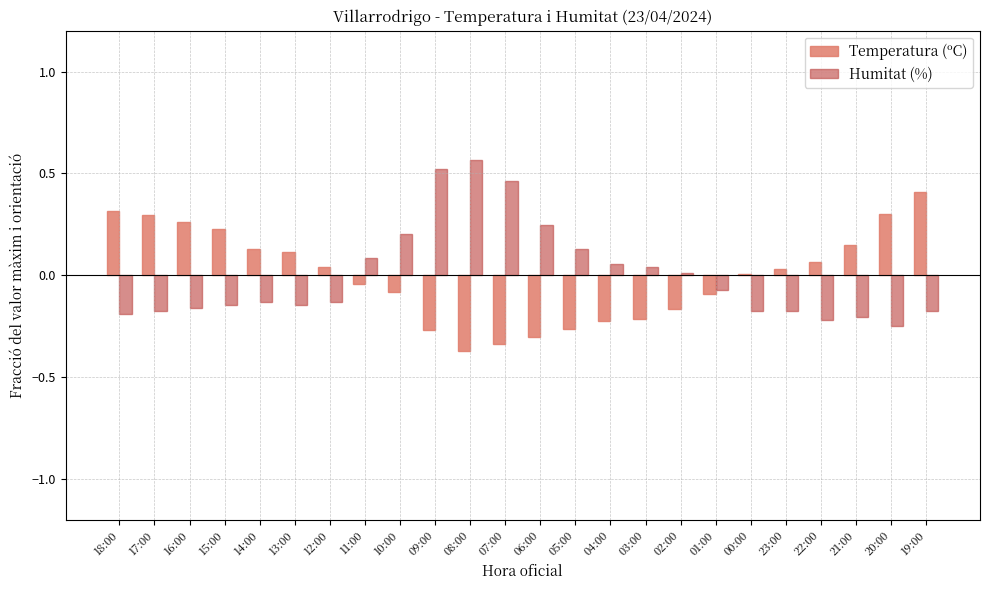

How many positive values does the Humitat (%) series have?

10